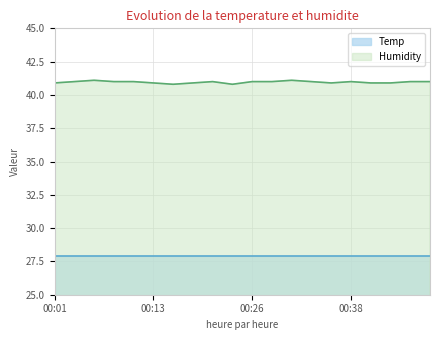

What is the ratio of the value at 00:40 to the value at 00:38?

1.0